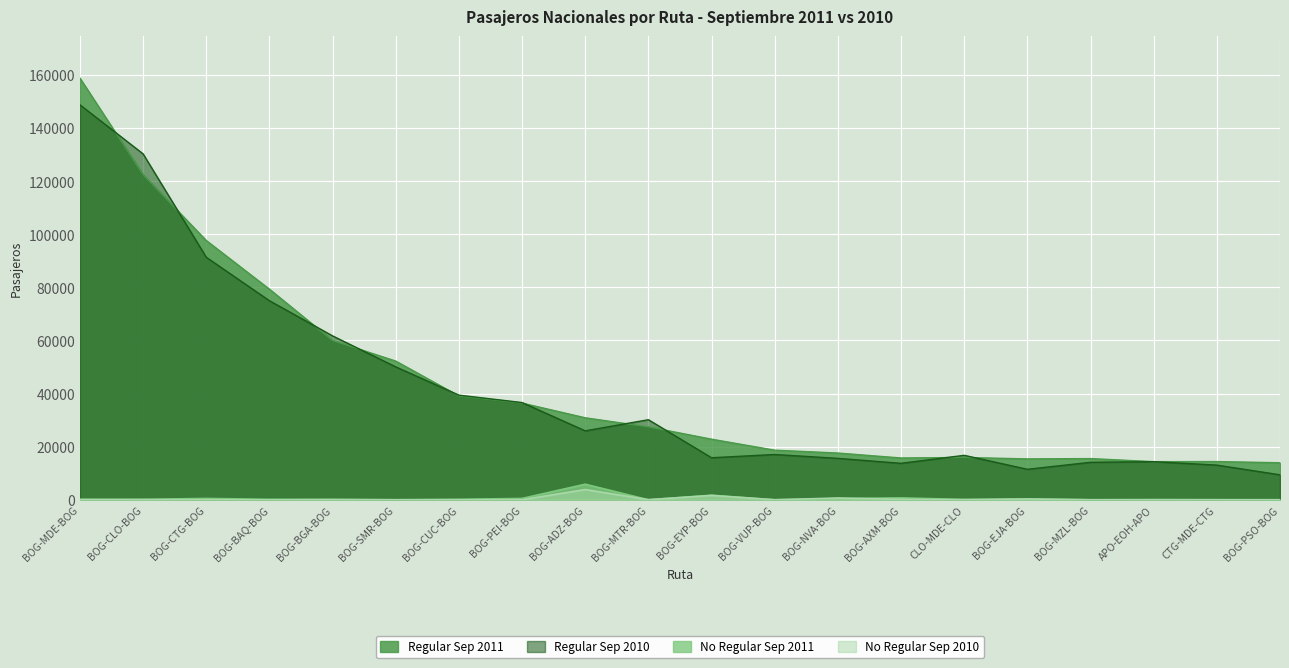

How many data points in No Regular Sep 2011 are less than 151?

10